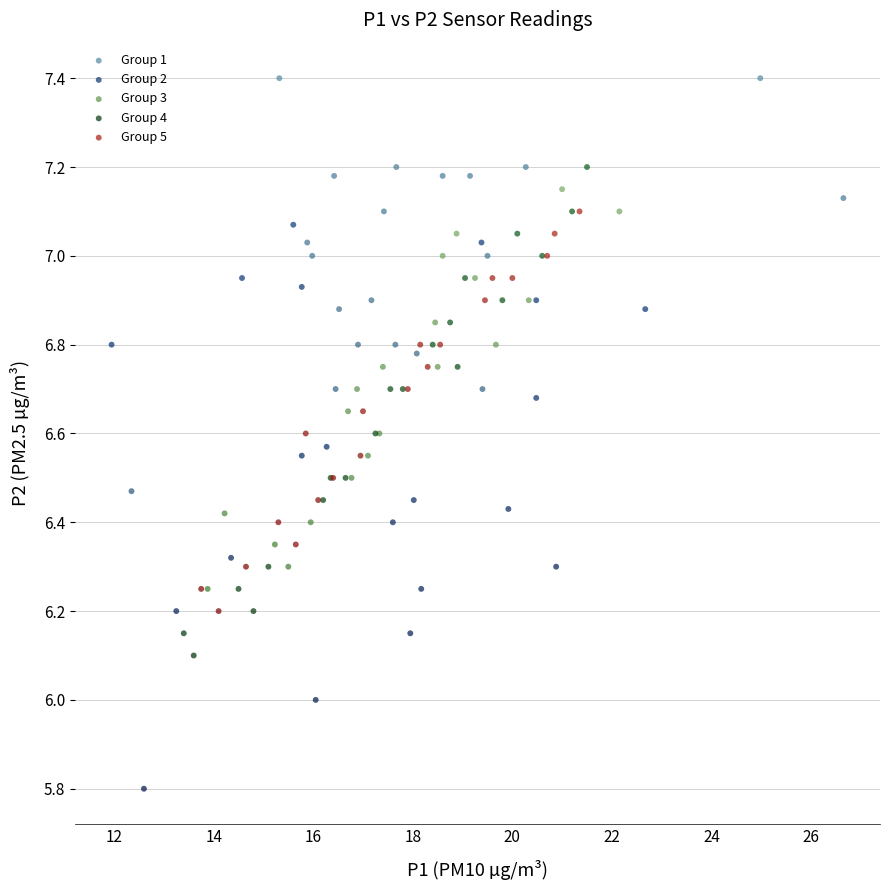

What are all the series names shown in the legend?

Group 1, Group 2, Group 3, Group 4, Group 5